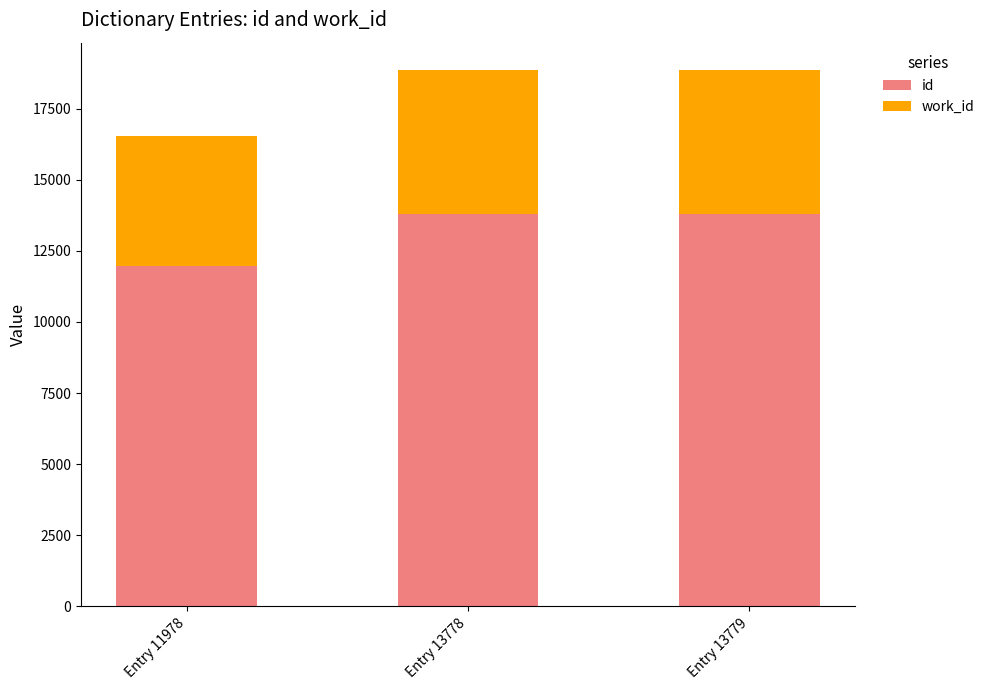

How many bars are there in total?

3